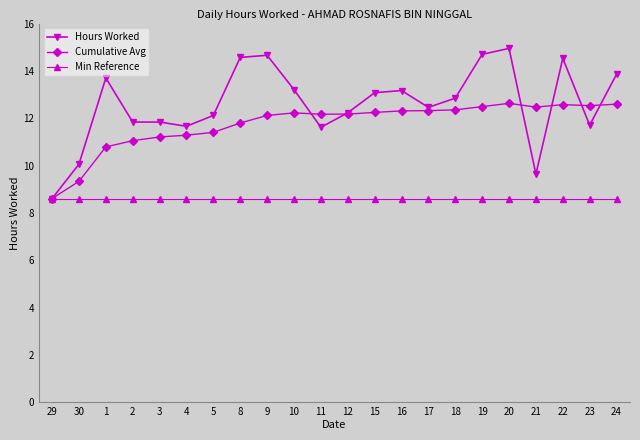

What is the approximate value of Cumulative Avg at 20?

12.6